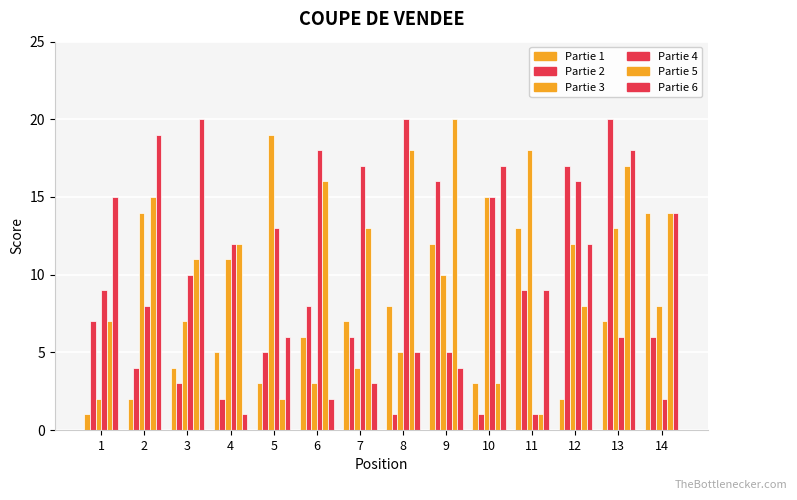

Which series changed the most between 1 and 7?

Partie 6